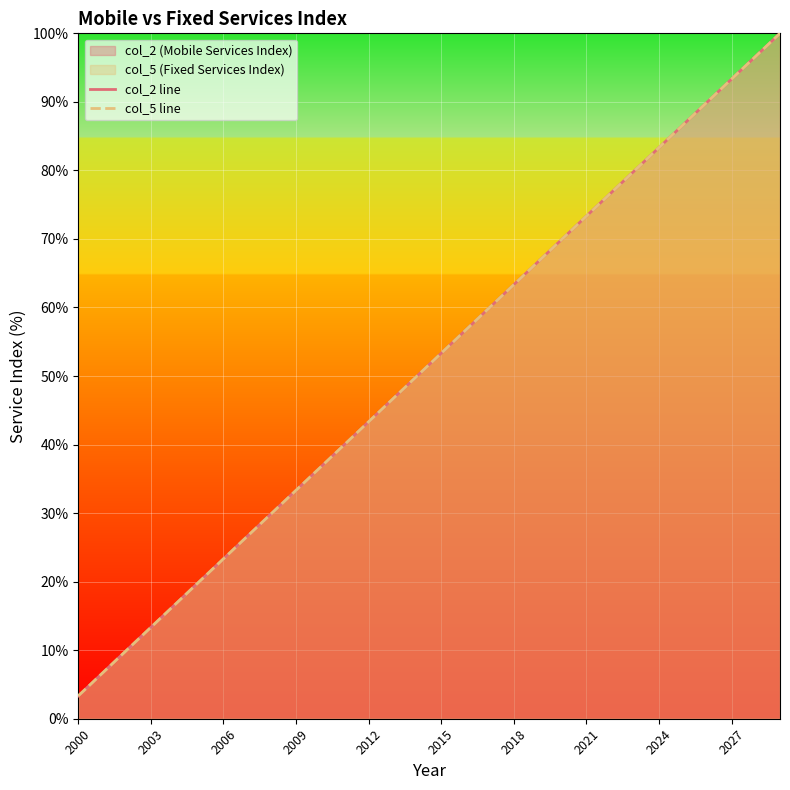

Which series has the largest range (max minus min)?

col_2 line